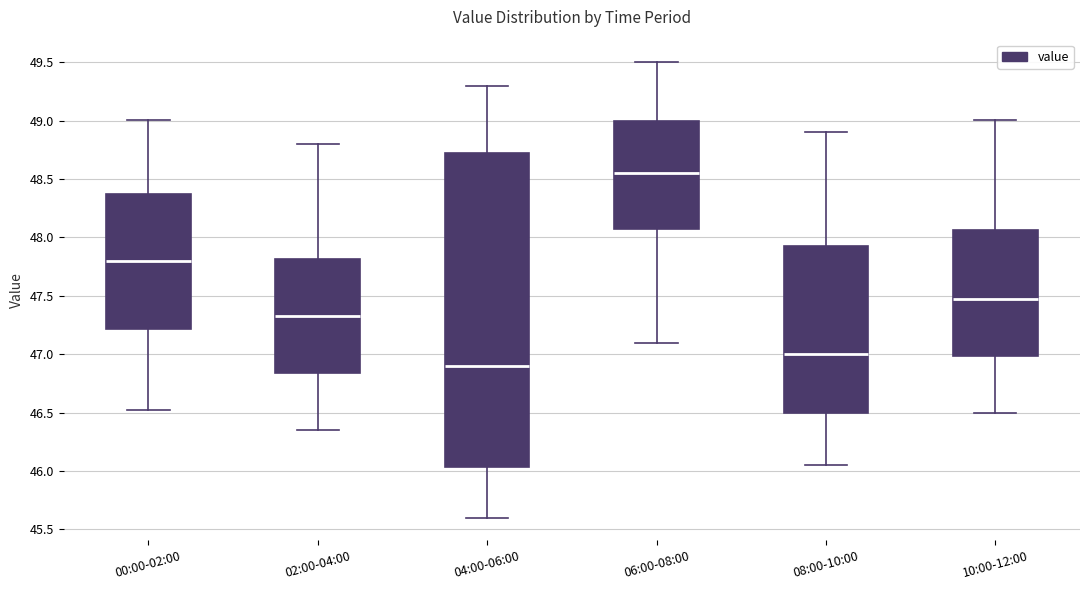

Where does the upper whisker of the box for 08:00-10:00 end on the y-axis? The values are not printed on the chart, so give them approximately, as read against the axis.

48.90